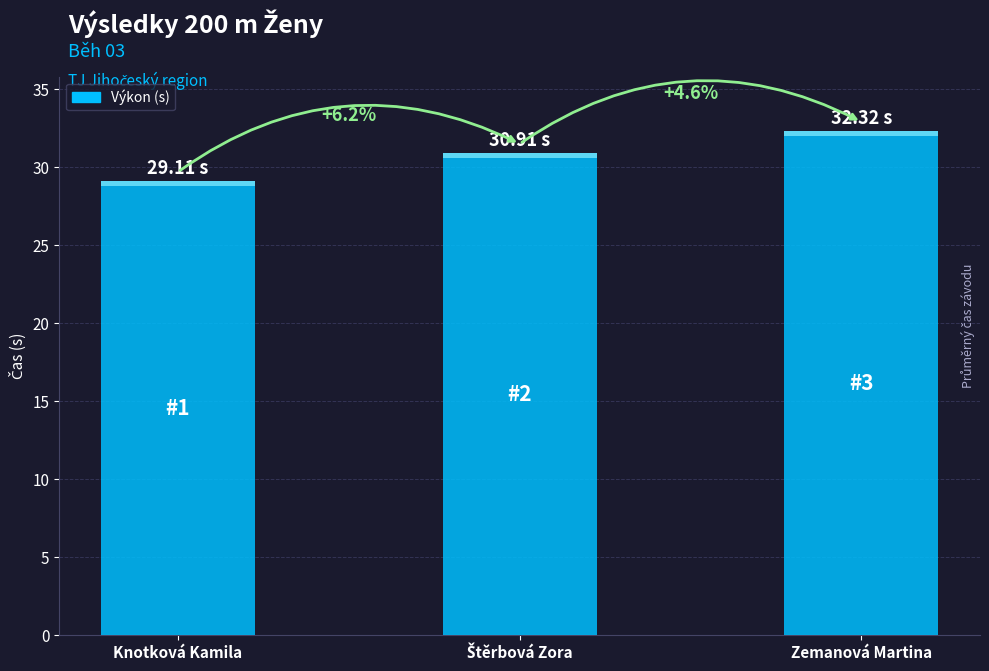

Is it true that the value at Štěrbová Zora is 45.6?

False